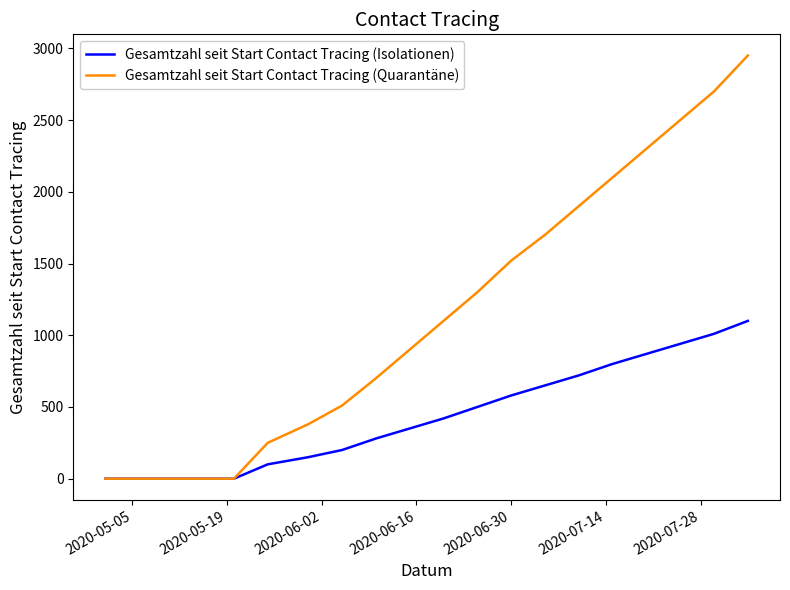

What is the highest value of the Gesamtzahl seit Start Contact Tracing (Quarantäne) series?

2950